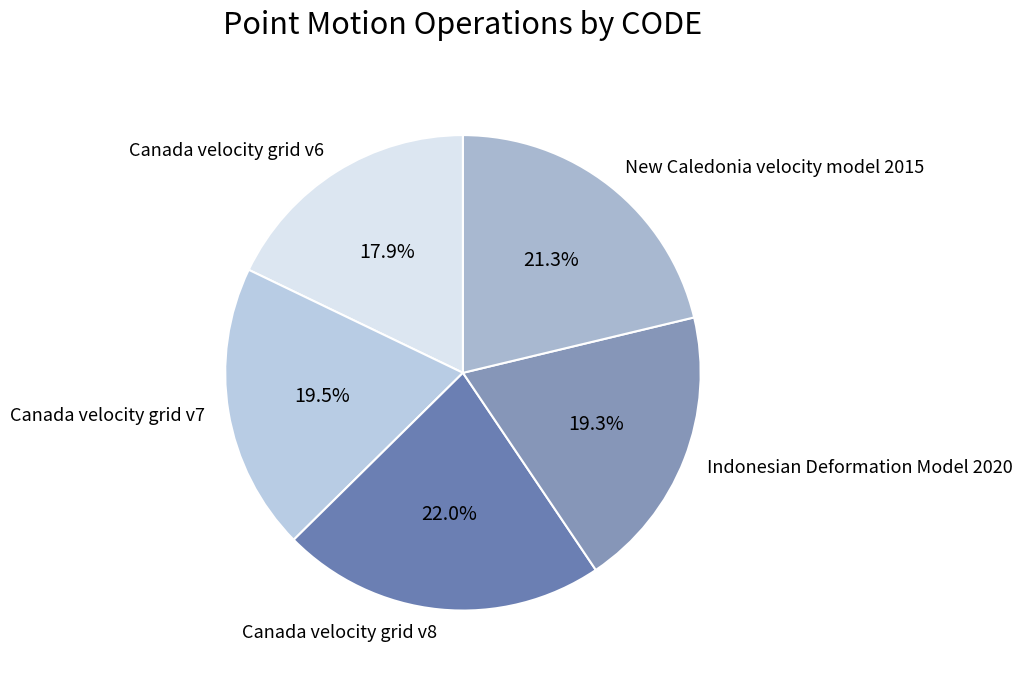

Approximately how many times larger is the value at Canada velocity grid v7 compared to New Caledonia velocity model 2015?

0.9